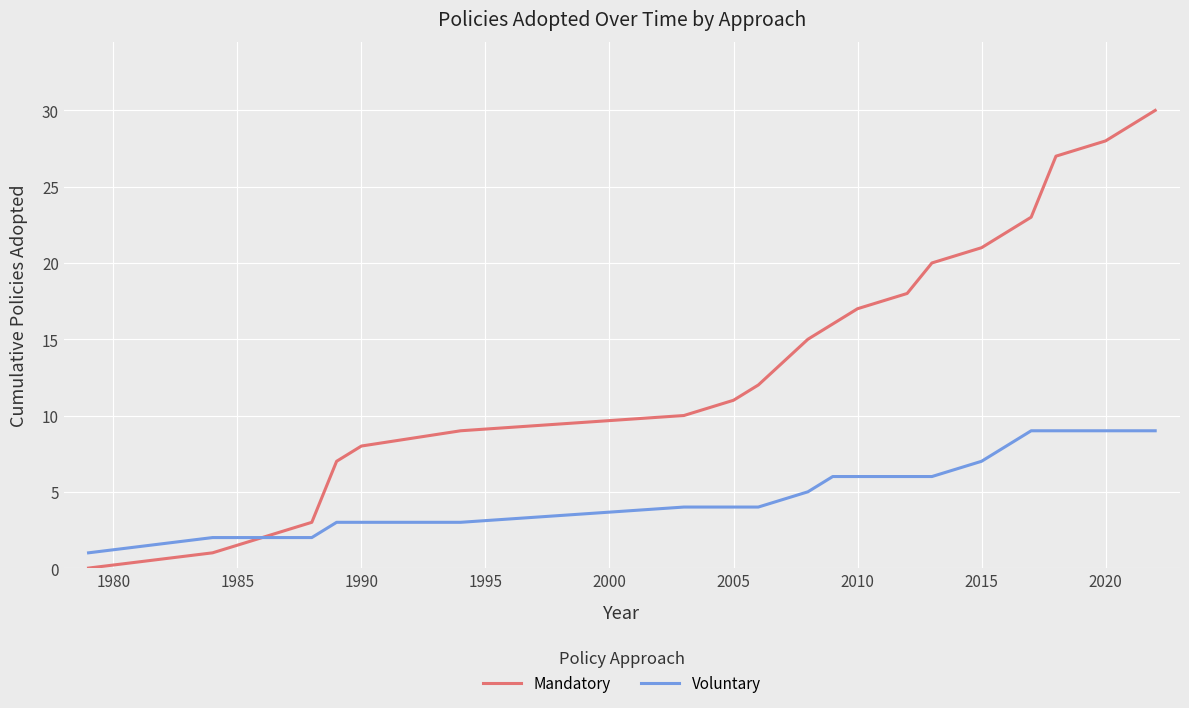

True or false: Mandatory has more than 0 interior local peaks.

False